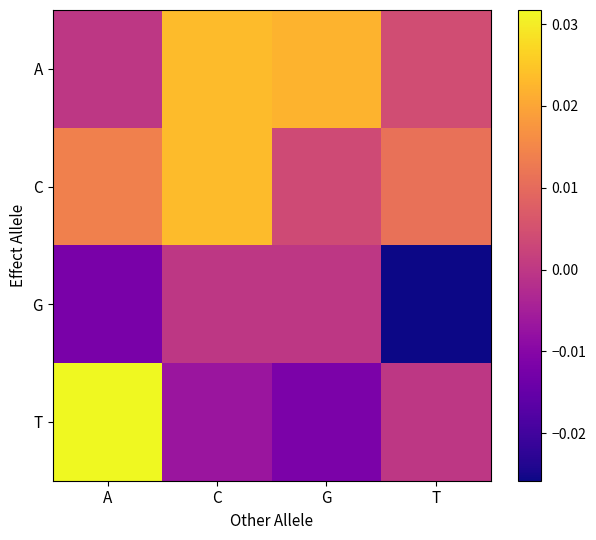

Between A and C, which is larger?

C